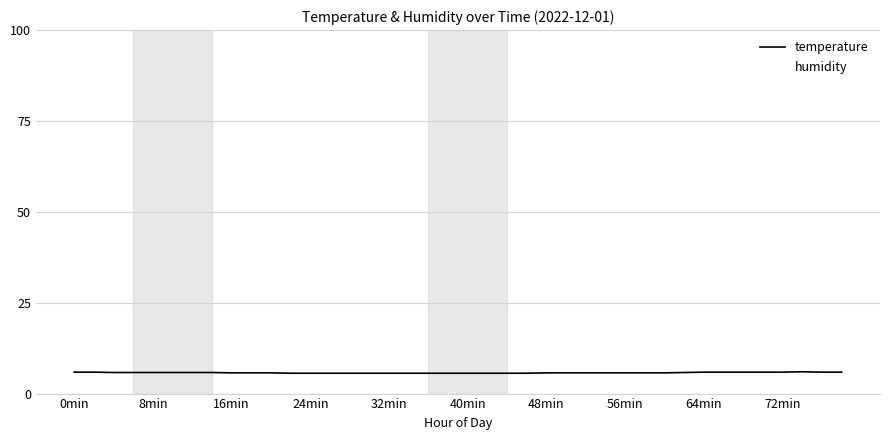

What is the highest value of the humidity series?

99.9